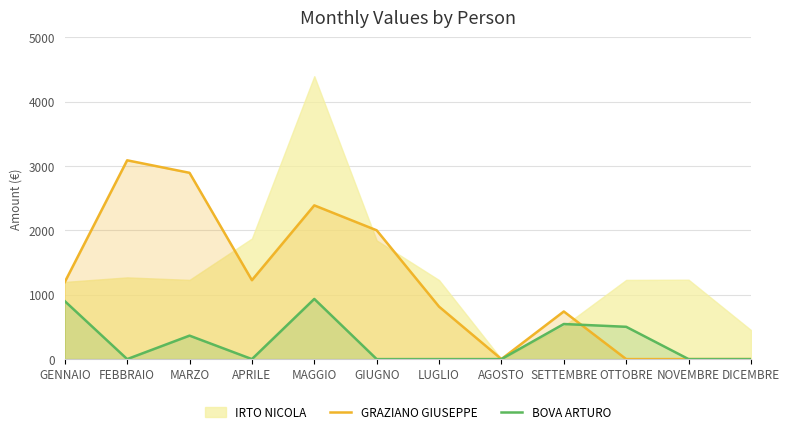

What is the difference between the maximum and minimum values in the GRAZIANO GIUSEPPE series?

3089.1